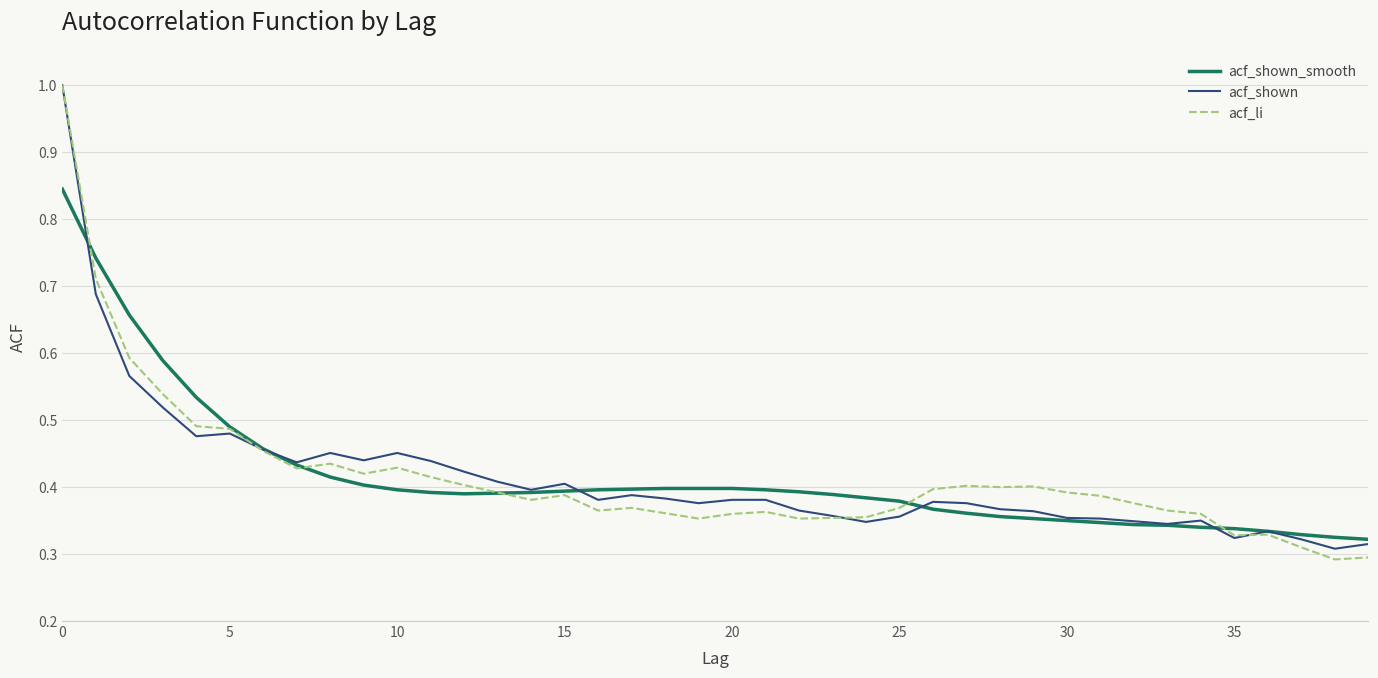

What is the maximum value shown in the chart?

1.0